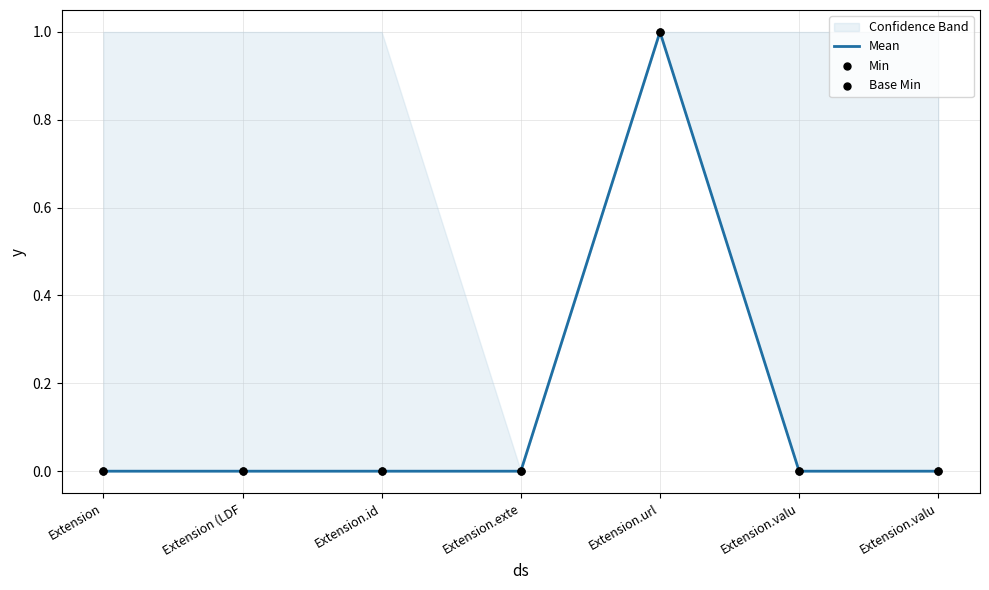

Which series reaches the minimum Y coordinate?

Mean